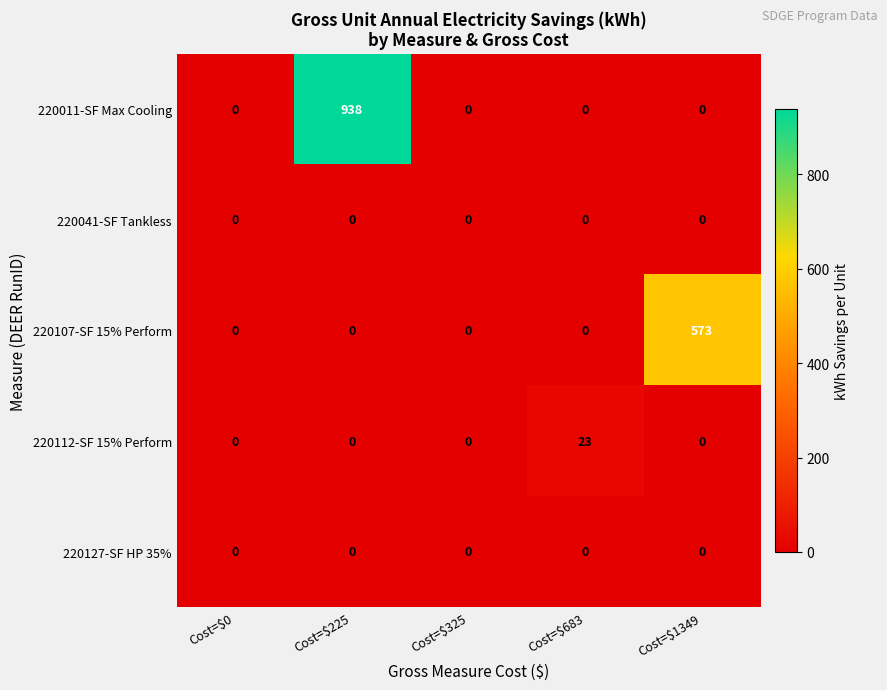

Reading left to right, what are all the values shown in this chart?

220011-SF Max Cooling: 0	938	0	0	0
220041-SF Tankless: 0	0	0	0	0
220107-SF 15% Perform: 0	0	0	0	573
220112-SF 15% Perform: 0	0	0	23	0
220127-SF HP 35%: 0	0	0	0	0